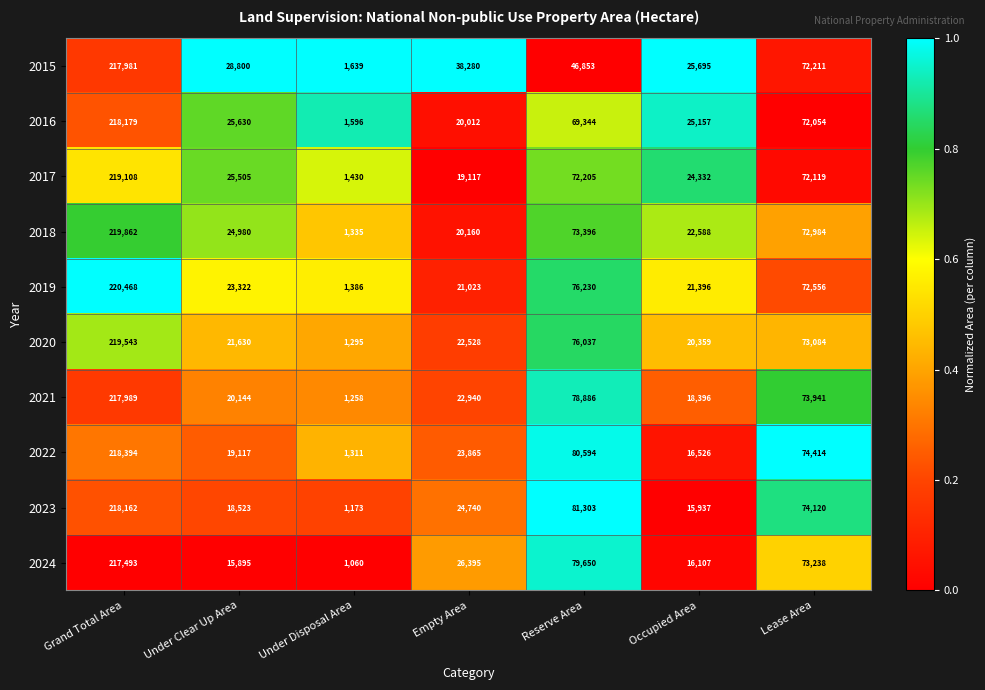

Which series has the largest total across all categories?

2019